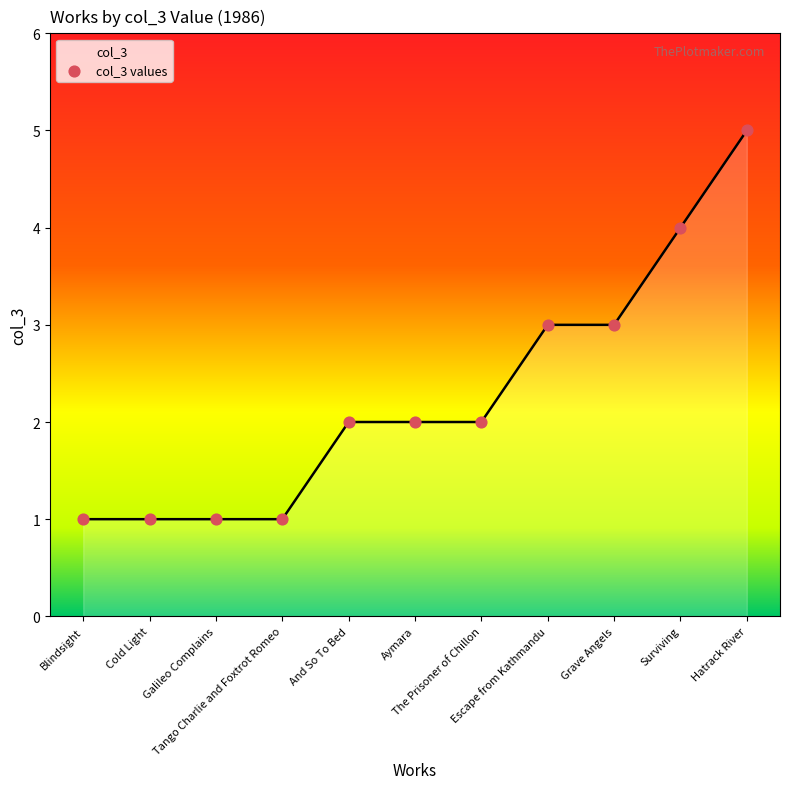

Which has a higher value, Grave Angels or Escape from Kathmandu?

Grave Angels